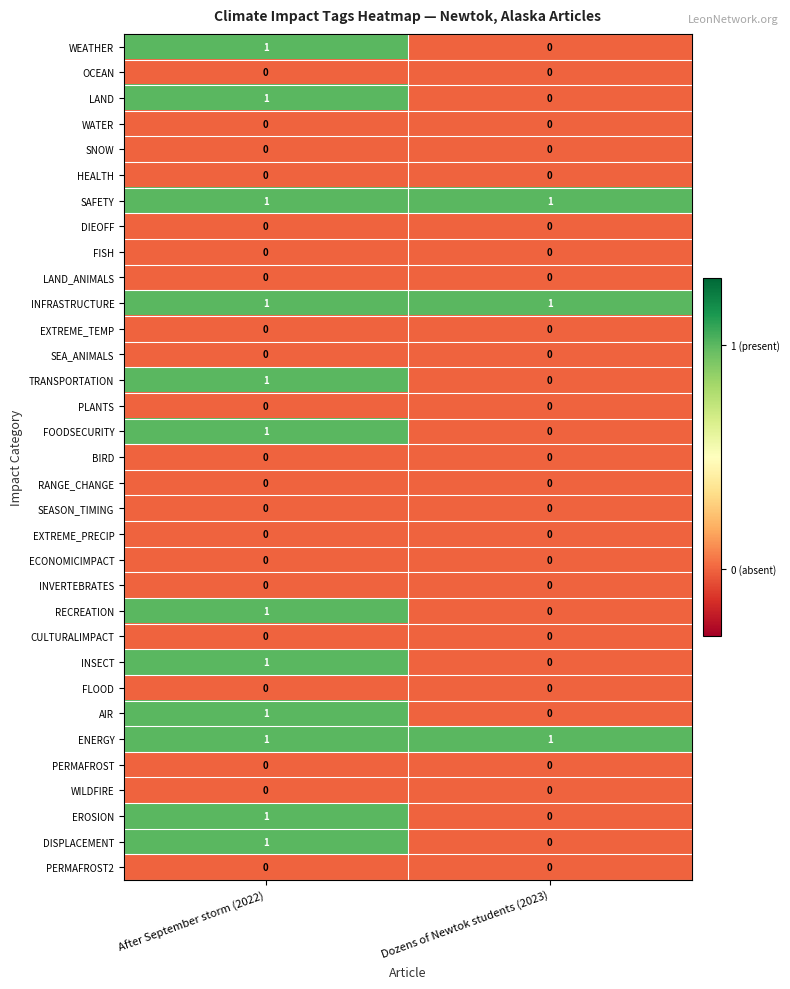

What is the total value across all series at Dozens of Newtok students (2023)?

3